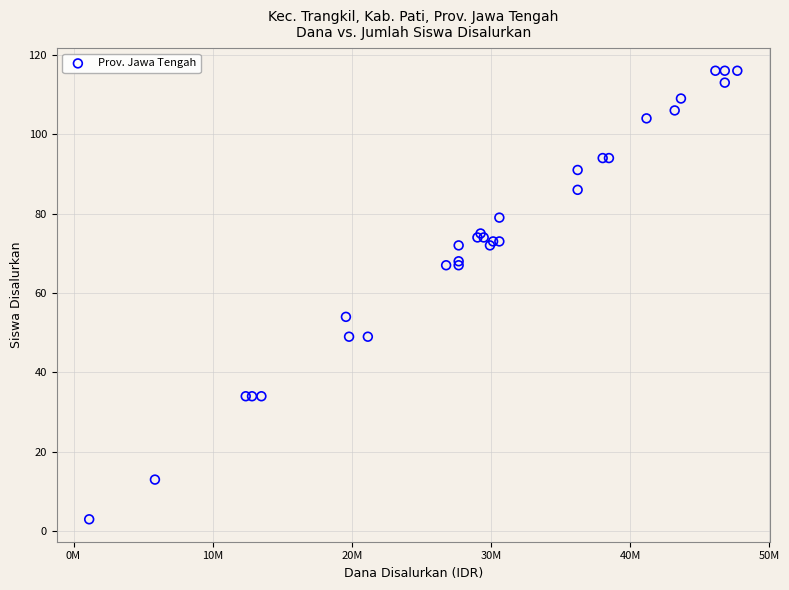

What Y value in the scatter plot is closest to 59?

54